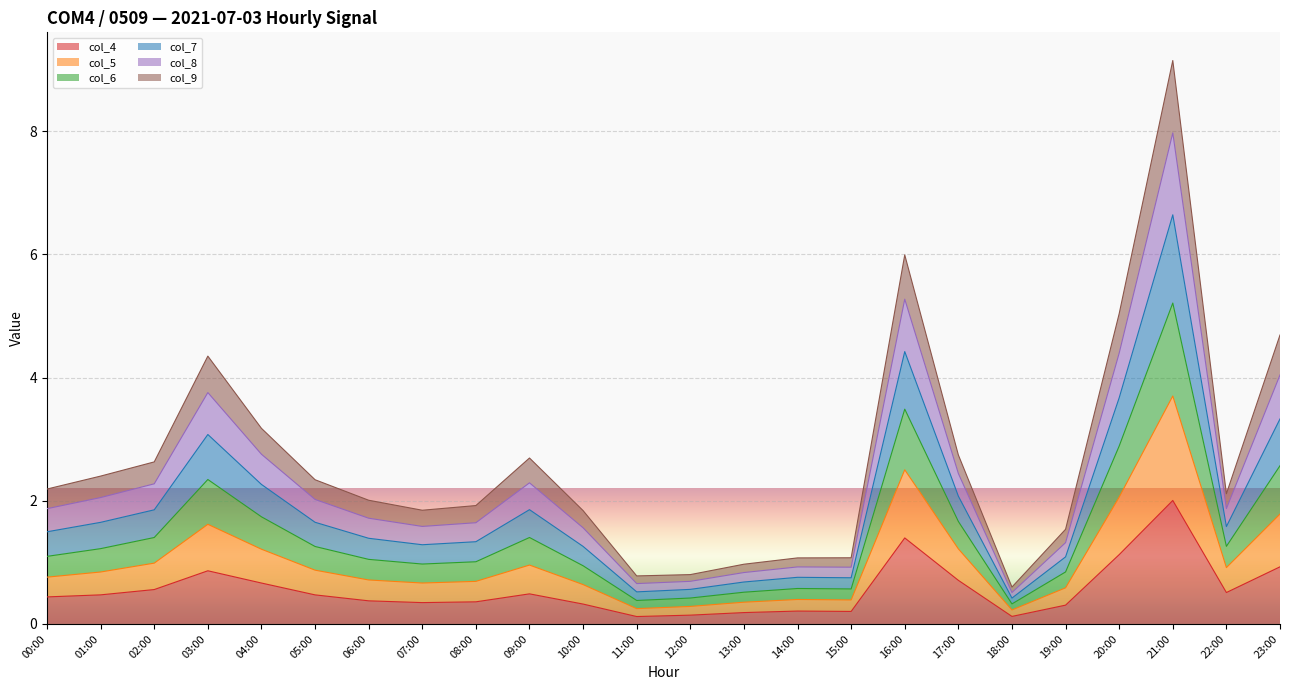

At which category is the sum across all series the highest?

21:00